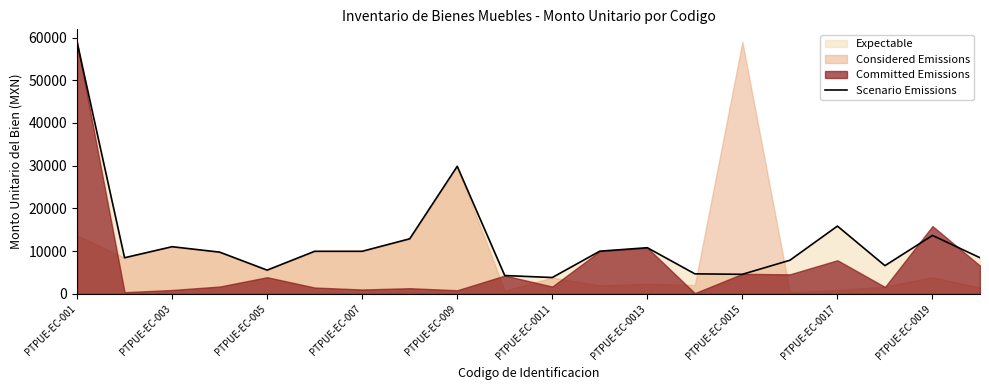

What is the lowest value of the Scenario Emissions series?

3837.0